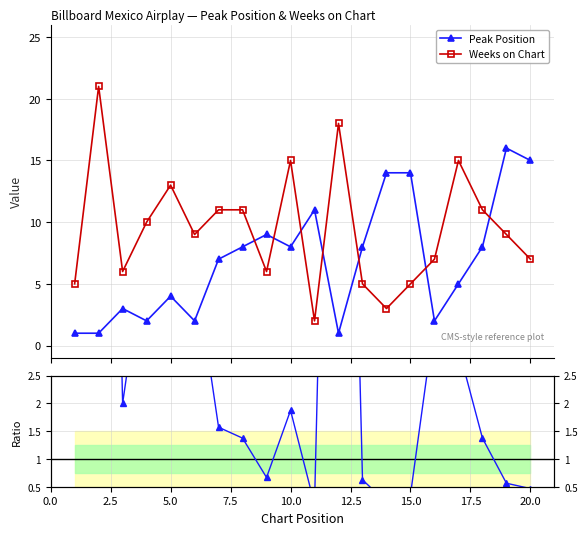

How many times do Peak Position and Weeks on Chart cross each other?

7